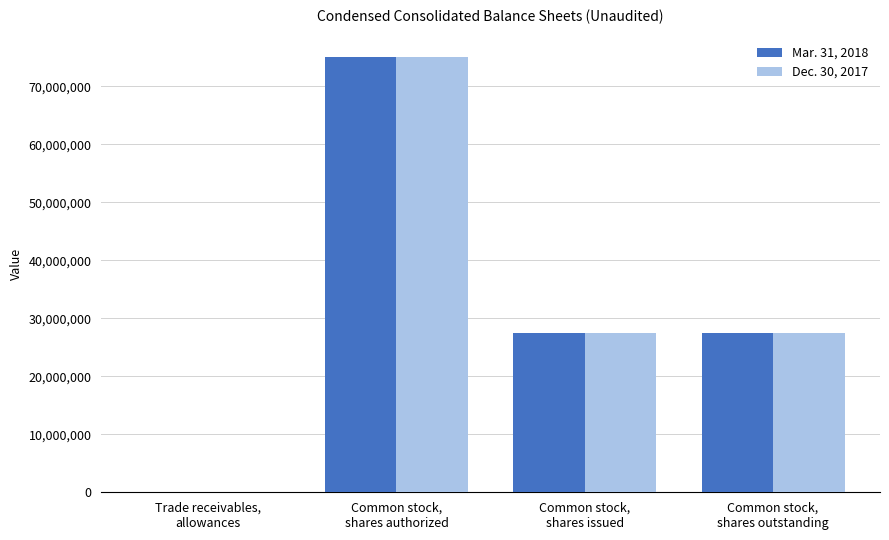

What is the greatest value displayed?

75000000